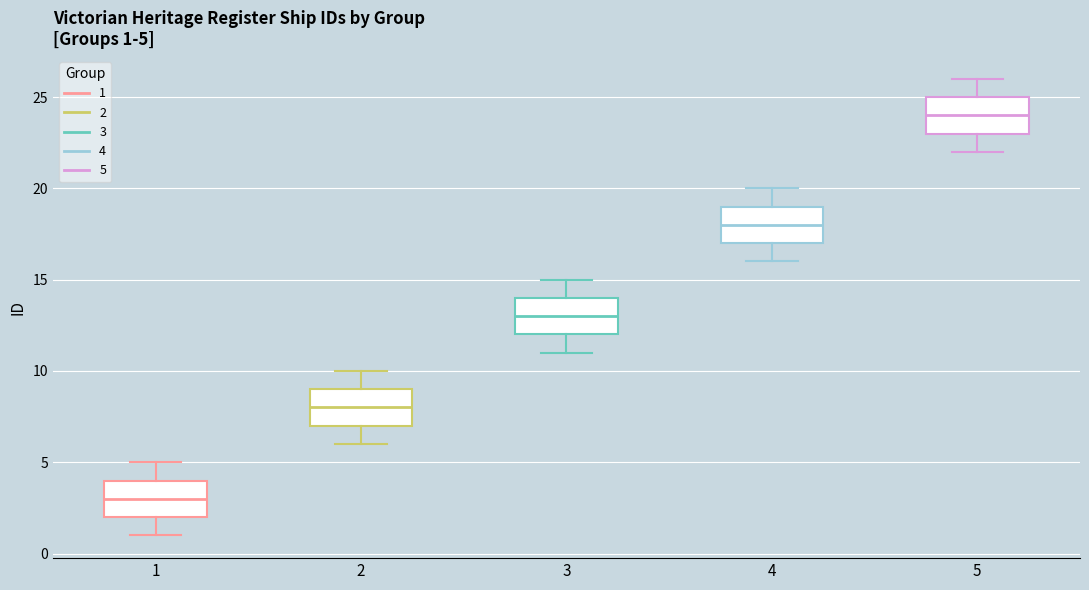

Which box has the highest median line?

5